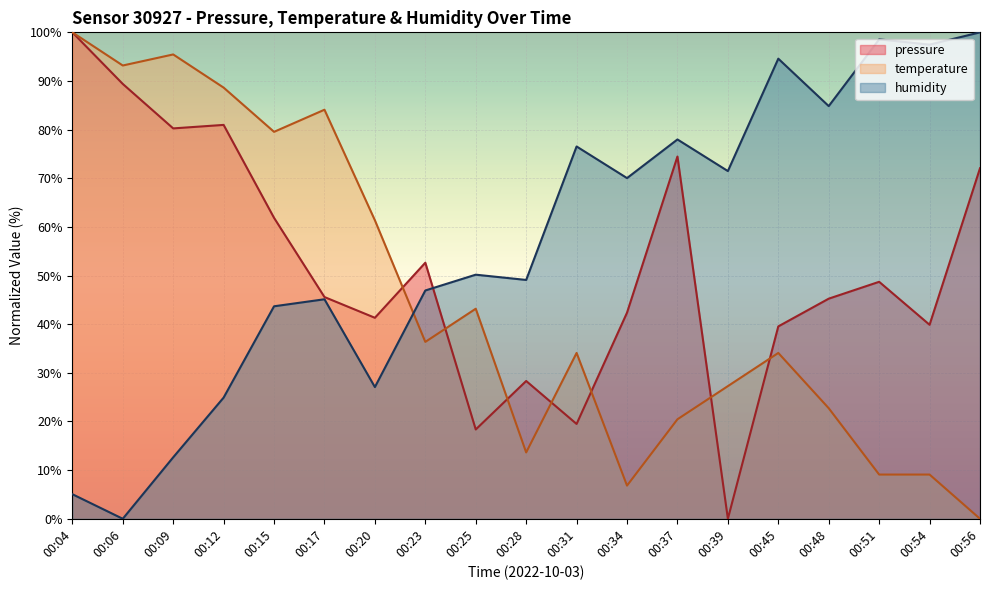

What is the value of the temperature point at the 9th from the left?

43.2